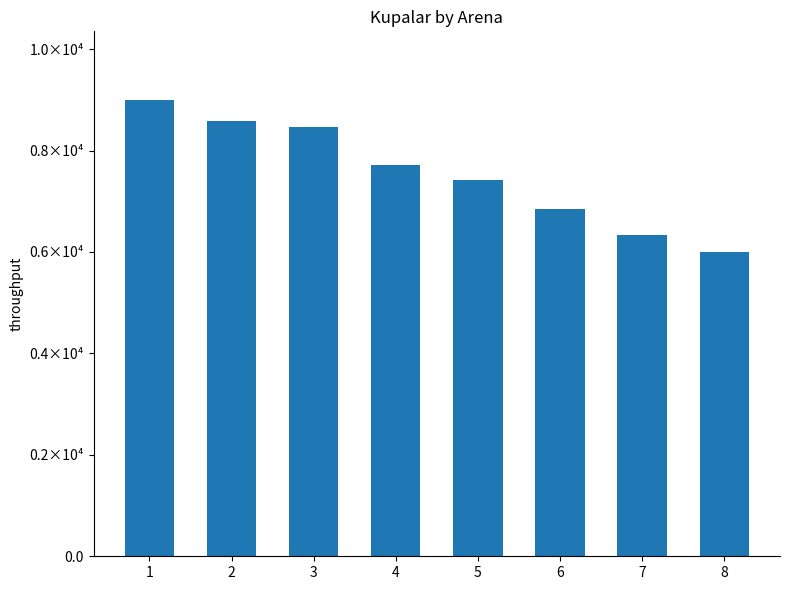

Does the chart contain any negative values?

No